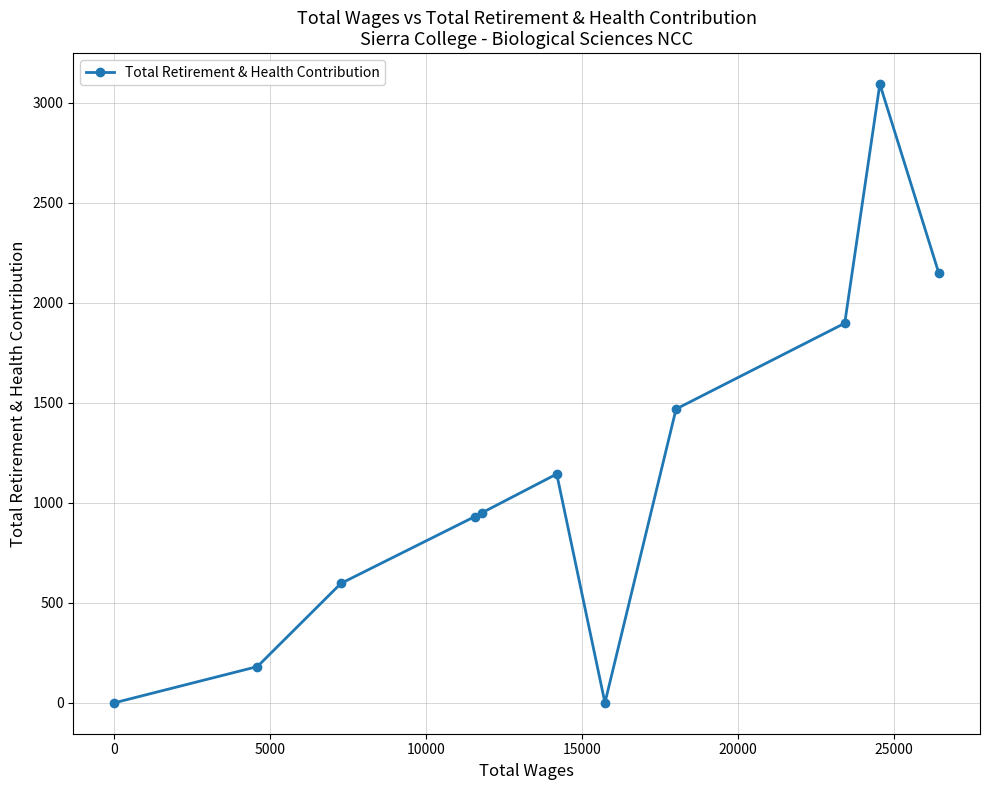

What is the difference between the maximum and minimum values?

3094